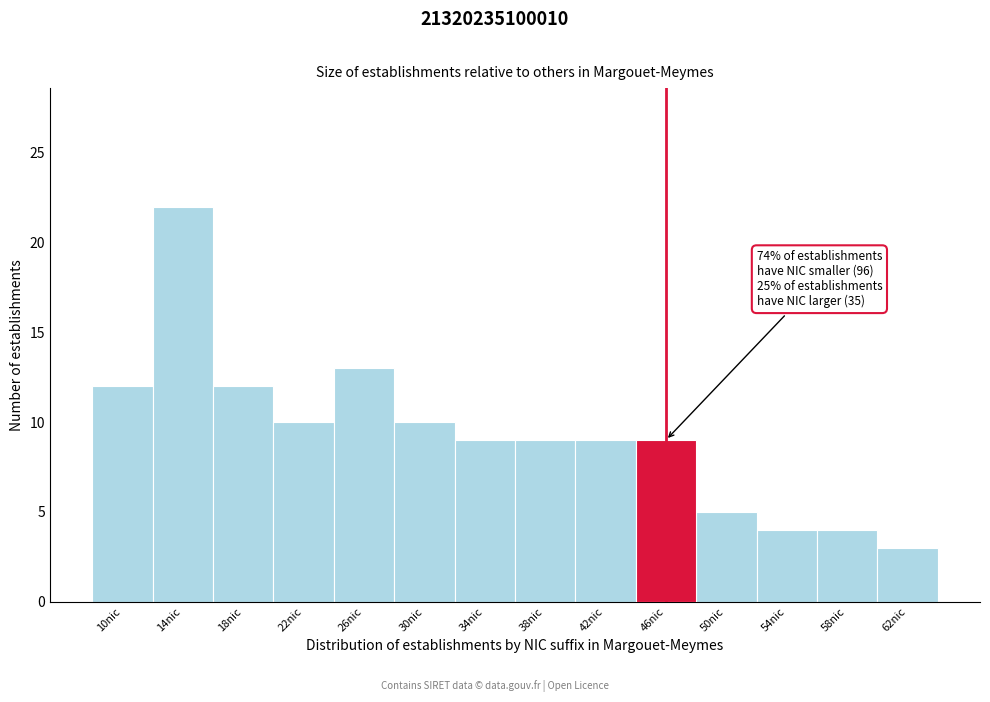

Reading left to right, list all the values displayed in this chart.

12	22	12	10	13	10	9	9	9	9	5	4	4	3